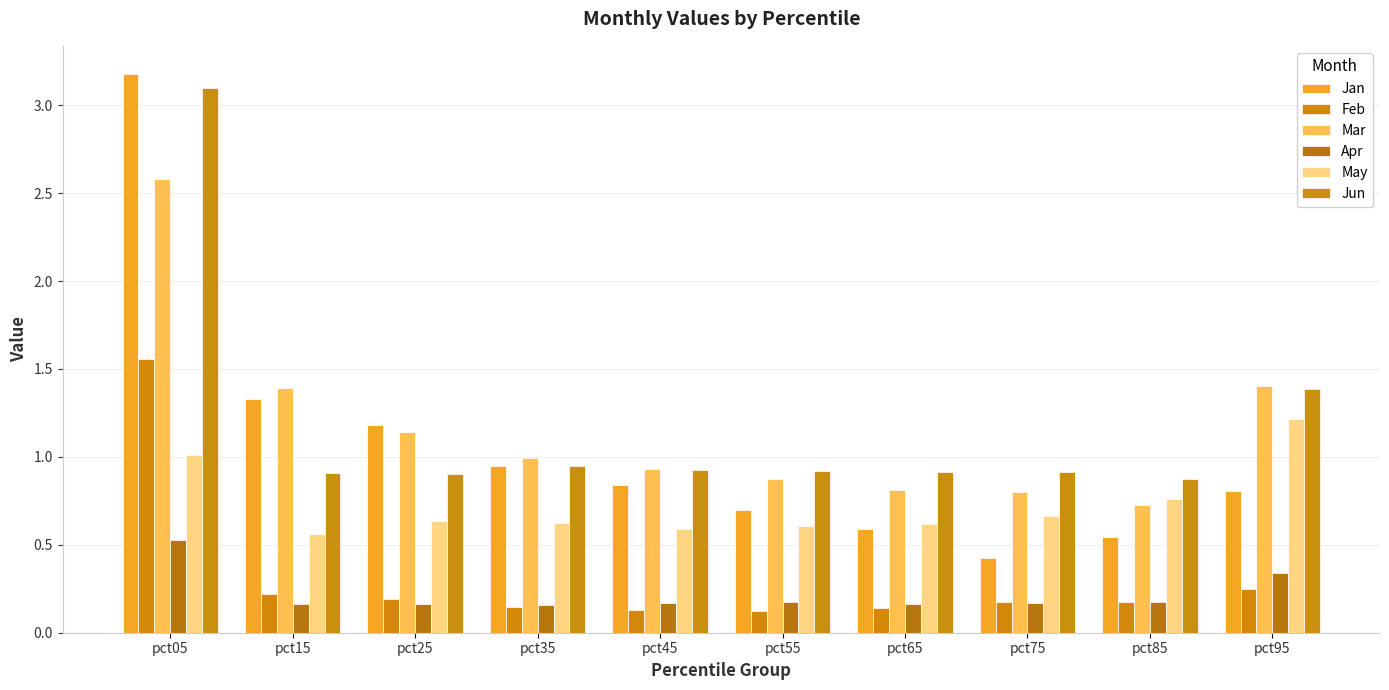

What is the difference between the maximum and minimum values in the Mar series?

1.9